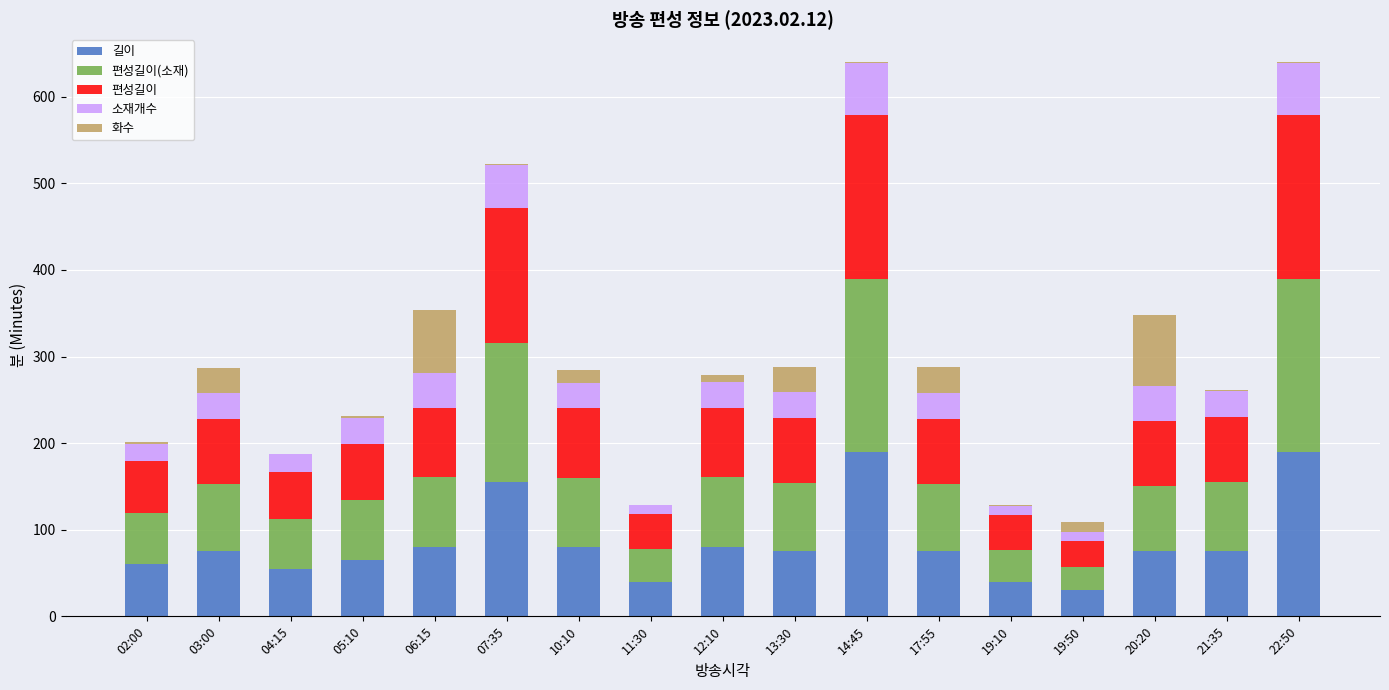

What is the total value across all series at 06:15?

354.2